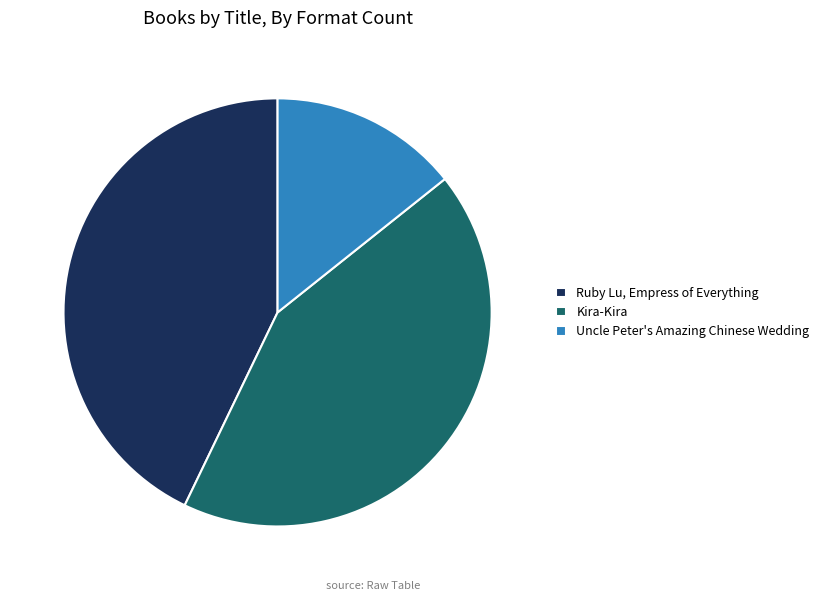

Combined, do Ruby Lu, Empress of Everything and Uncle Peter's Amazing Chinese Wedding account for over 50%?

Yes